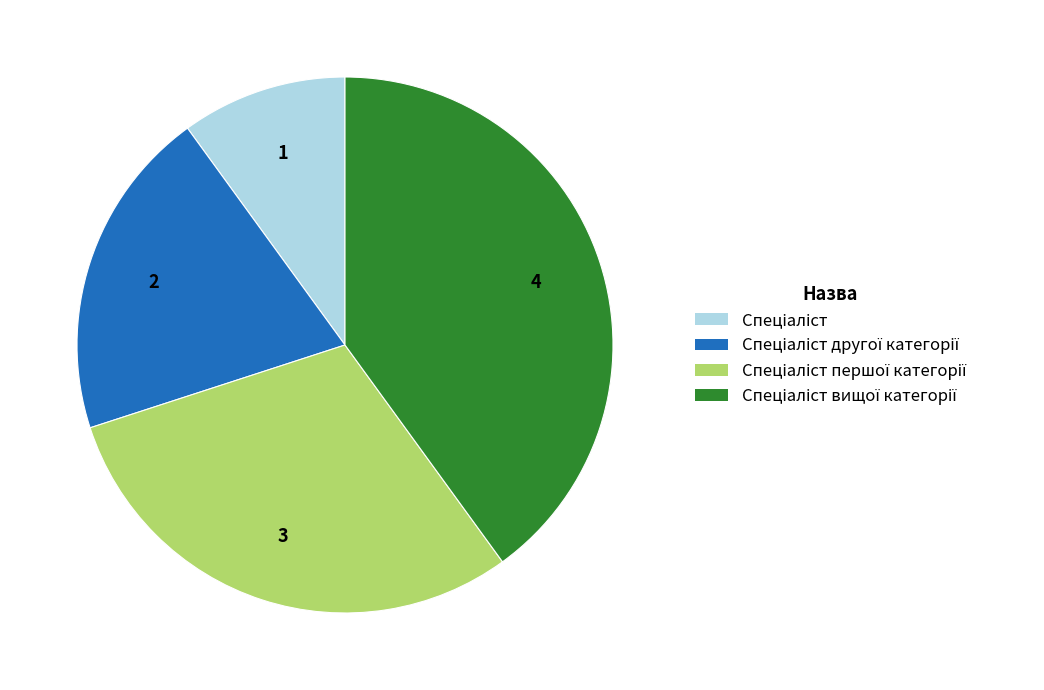

Does any single category account for the majority?

No